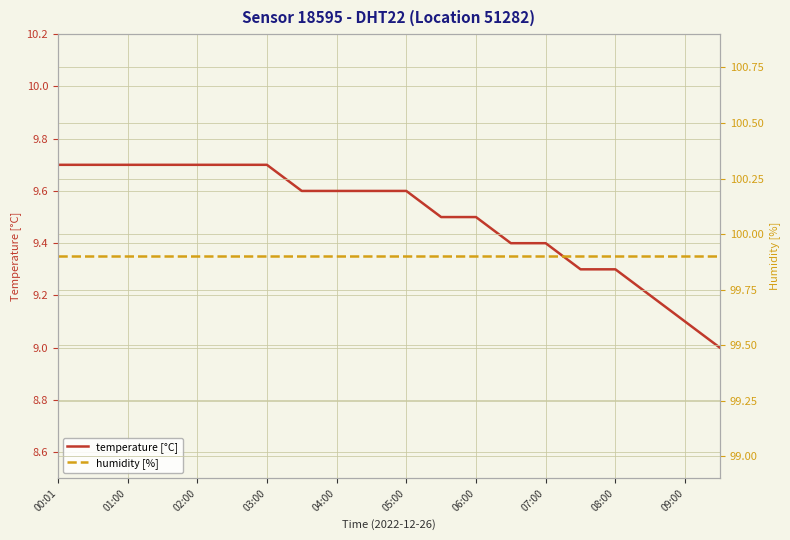

True or false: humidity [%] and temperature [°C] intersect in this chart.

False